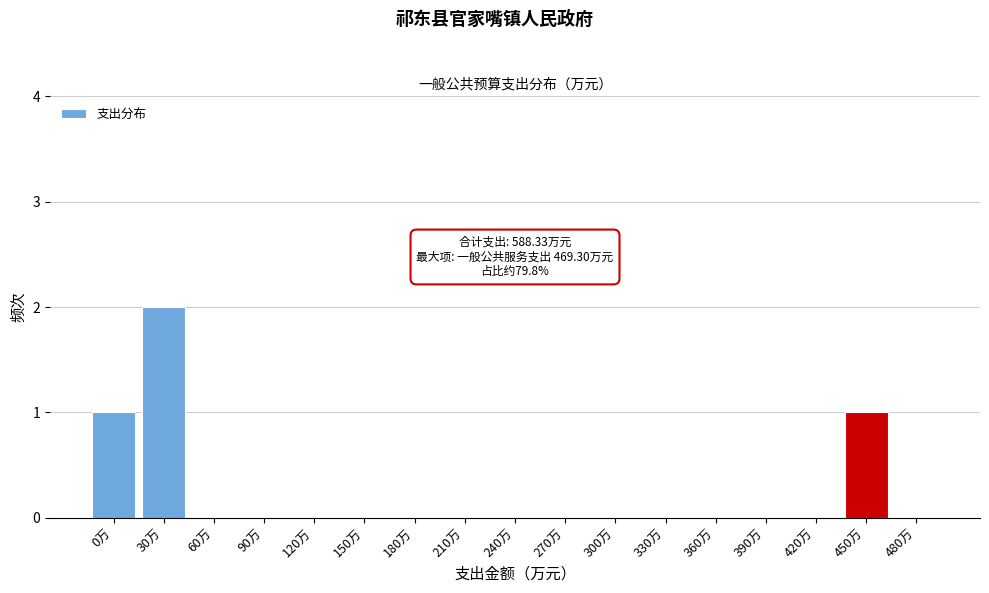

Reading left to right, extract all data points from this chart.

0万=1	30万=2	60万=0	90万=0	120万=0	150万=0	180万=0	210万=0	240万=0	270万=0	300万=0	330万=0	360万=0	390万=0	420万=0	450万=1	480万=0